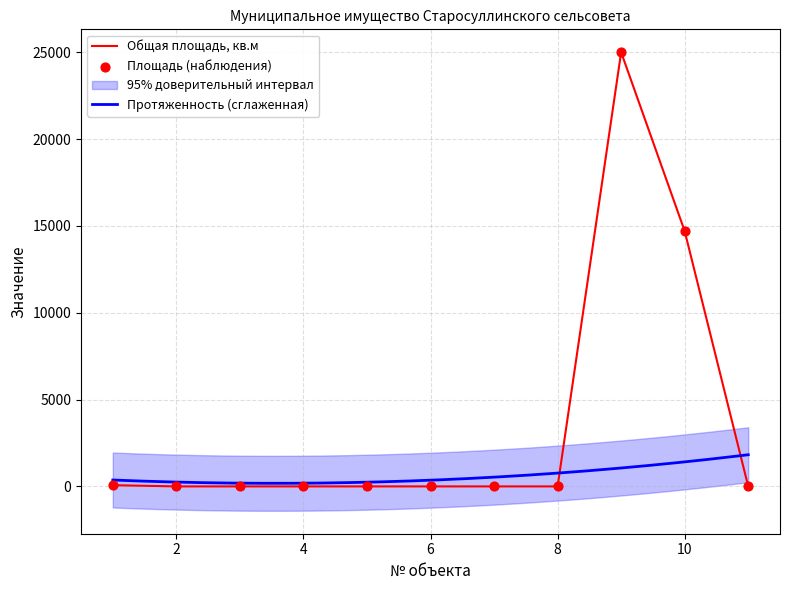

What is the change in value from 1 to 9?

+24930